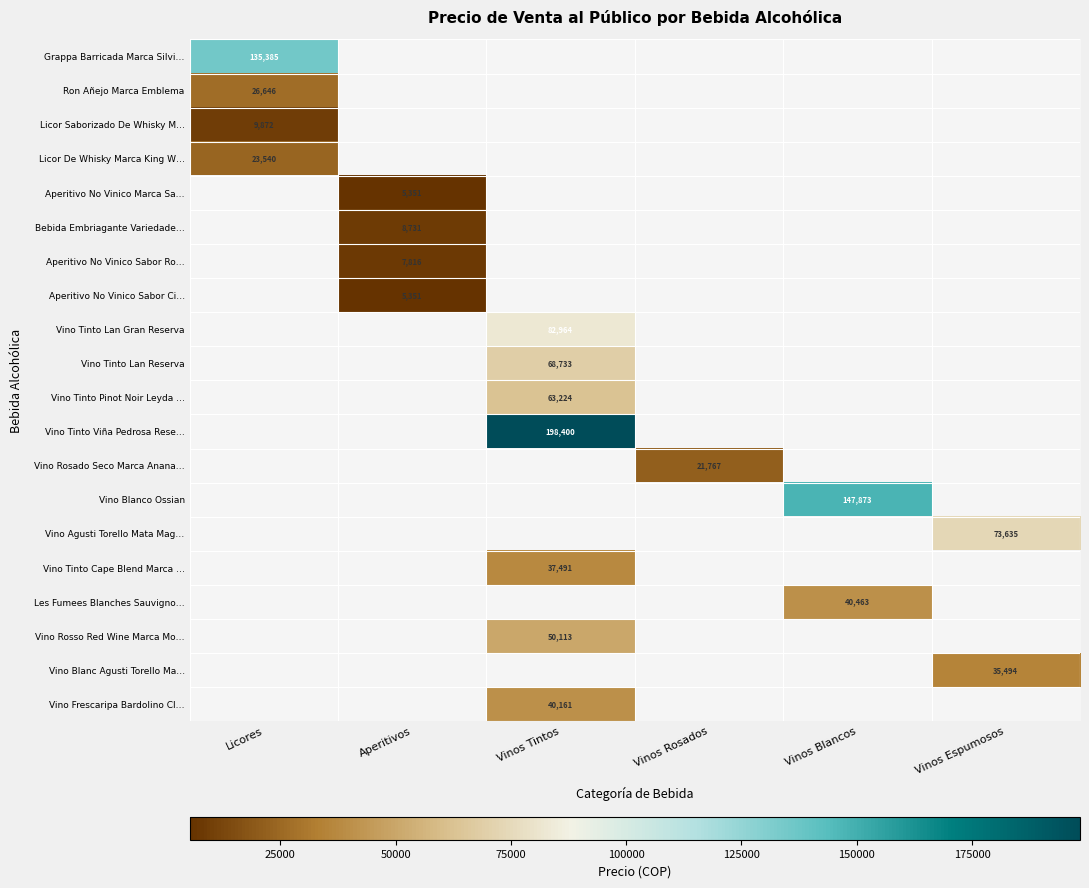

The value of Vino Blanco Ossian at Vinos Blancos is 213503. True or false?

False